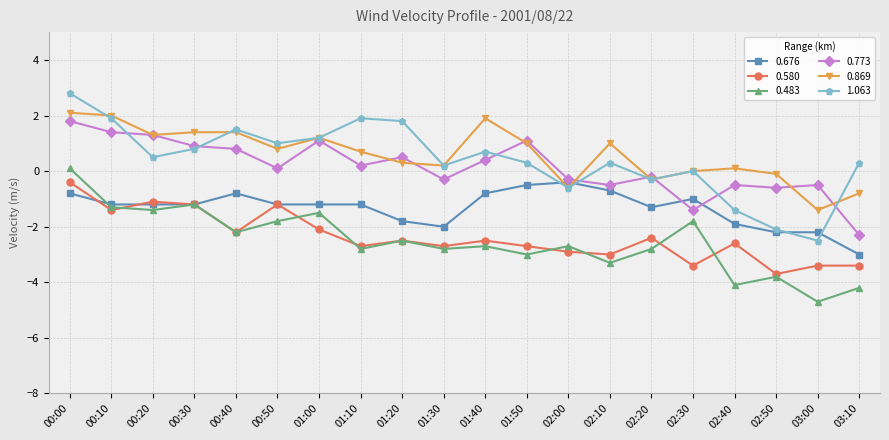

True or false: 0.869 and 0.483 cross at least once.

False